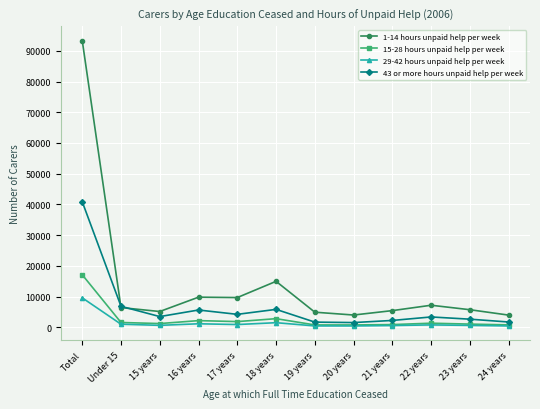

The 15-28 hours unpaid help per week series shows 6517 at Total. True or false?

False